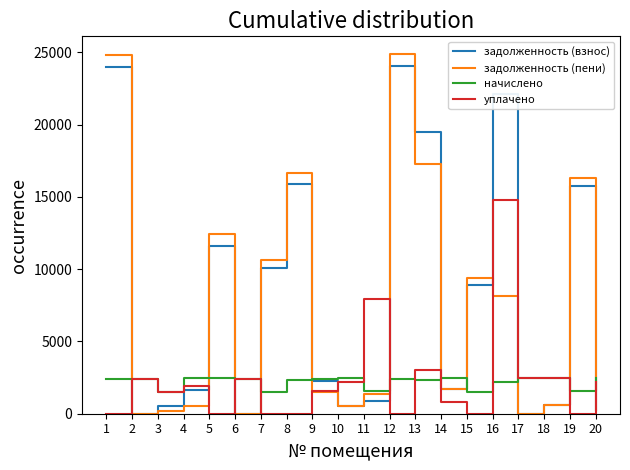

True or false: начислено and задолженность (взнос) cross at least once.

True